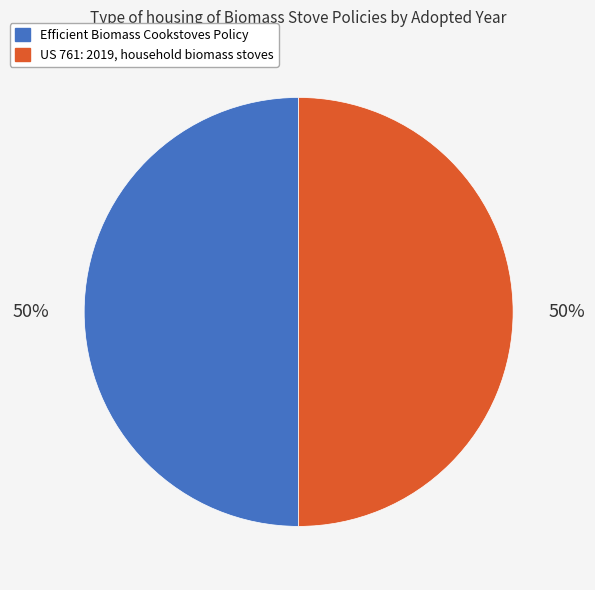

To the nearest percent, what percentage of the pie is US 761: 2019, household biomass stoves?

50%